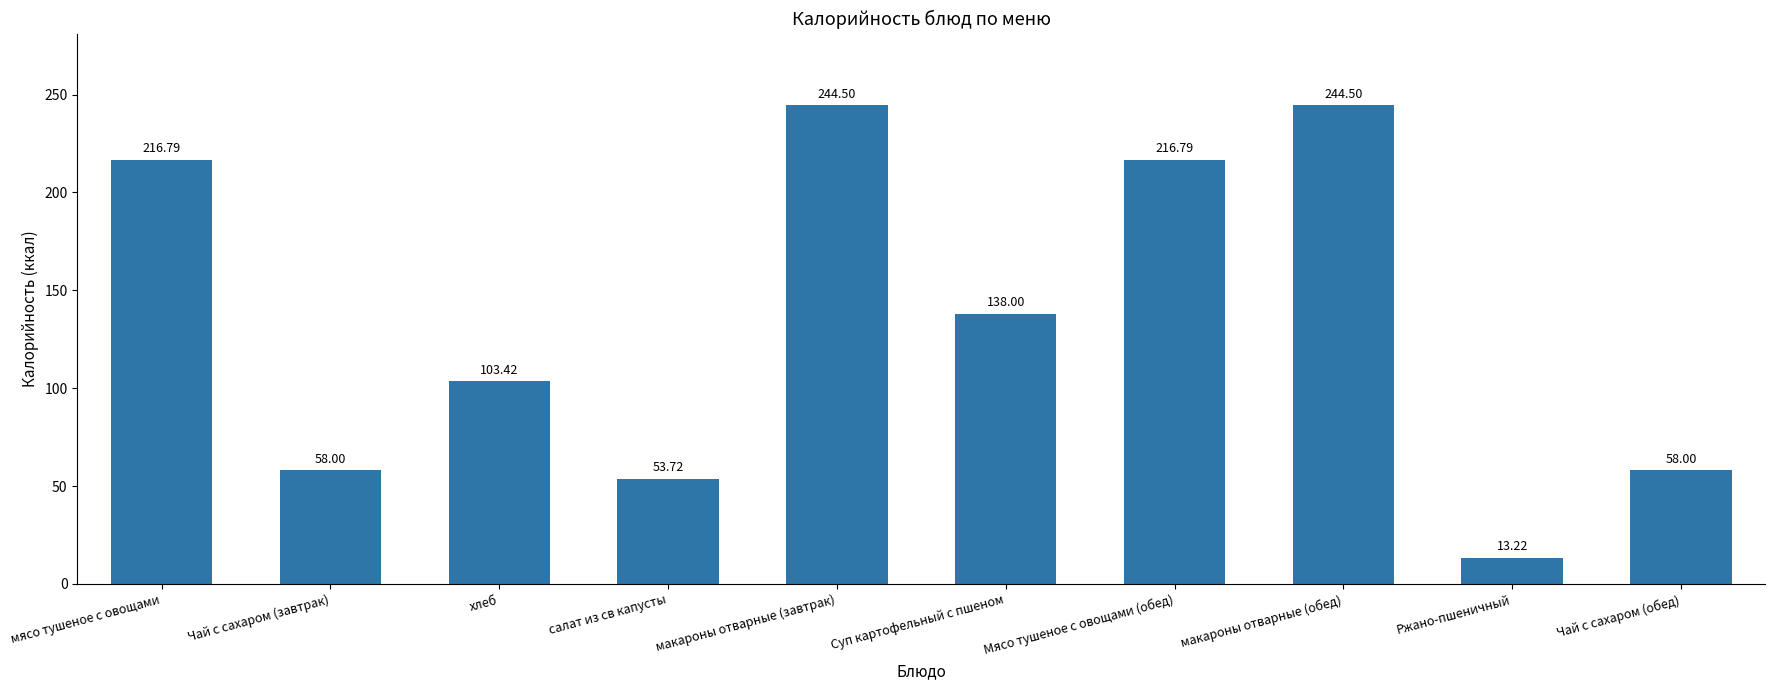

What is the minimum value shown in the chart?

13.2